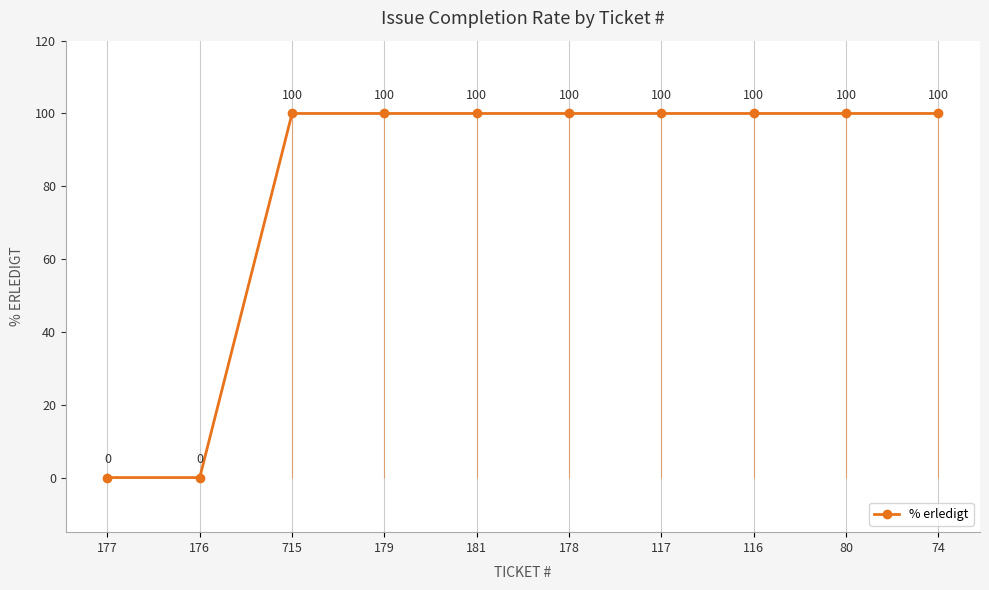

How many distinct data groups are displayed?

1